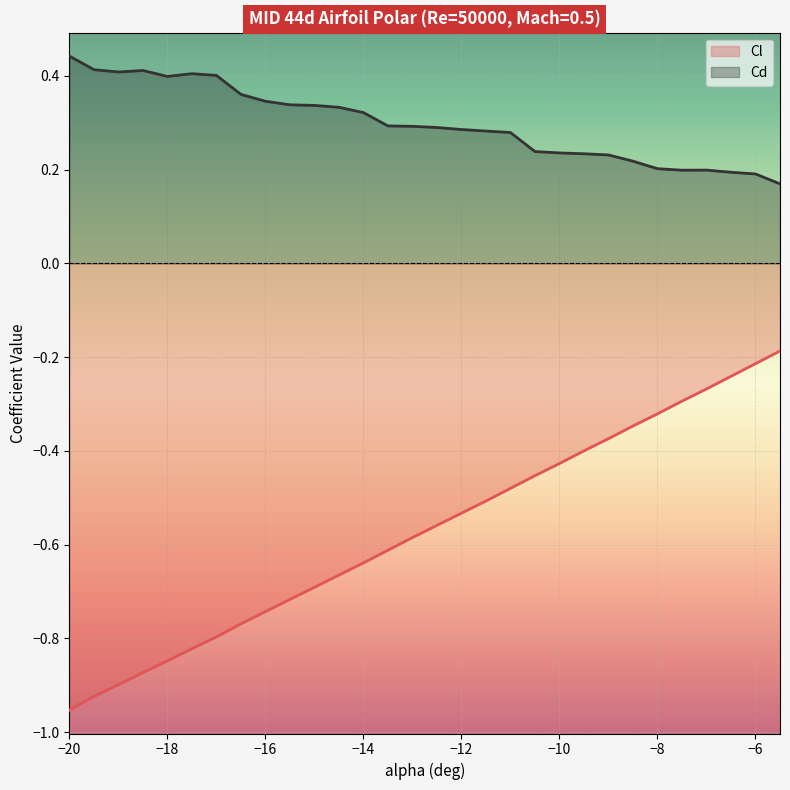

Reading left to right, list all the values displayed in this chart.

Cl: -1.0	-0.9	-0.9	-0.9	-0.8	-0.8	-0.8	-0.8	-0.7	-0.7	-0.7	-0.7	-0.6	-0.6	-0.6	-0.6	-0.5	-0.5	-0.5	-0.5	-0.4	-0.4	-0.4	-0.3	-0.3	-0.3	-0.3	-0.2	-0.2	-0.2
Cd: 0.4	0.4	0.4	0.4	0.4	0.4	0.4	0.4	0.3	0.3	0.3	0.3	0.3	0.3	0.3	0.3	0.3	0.3	0.3	0.2	0.2	0.2	0.2	0.2	0.2	0.2	0.2	0.2	0.2	0.2